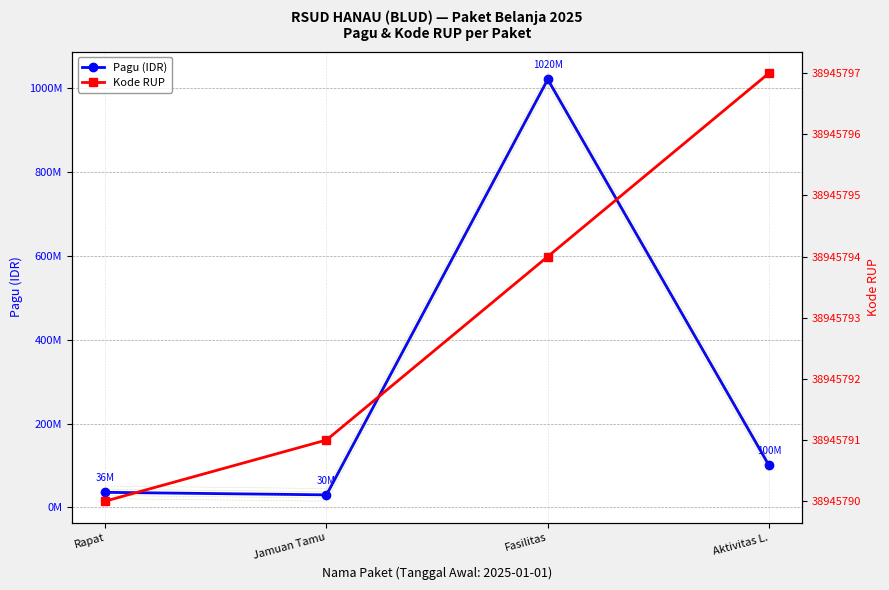

What is the difference between the second highest and second lowest values in the Pagu (IDR) series?

64000000